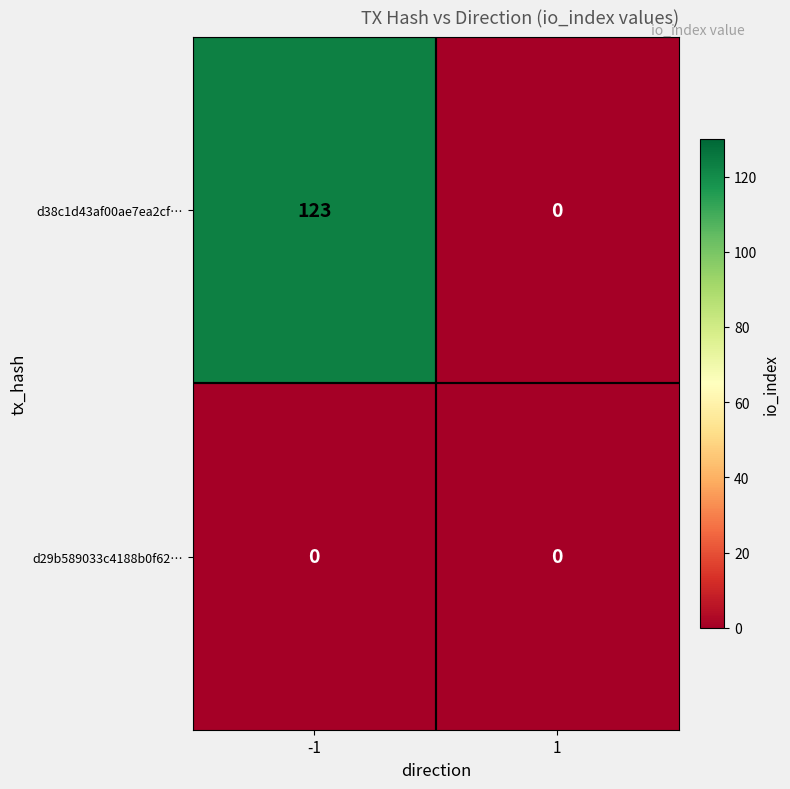

What is the greatest value displayed?

123